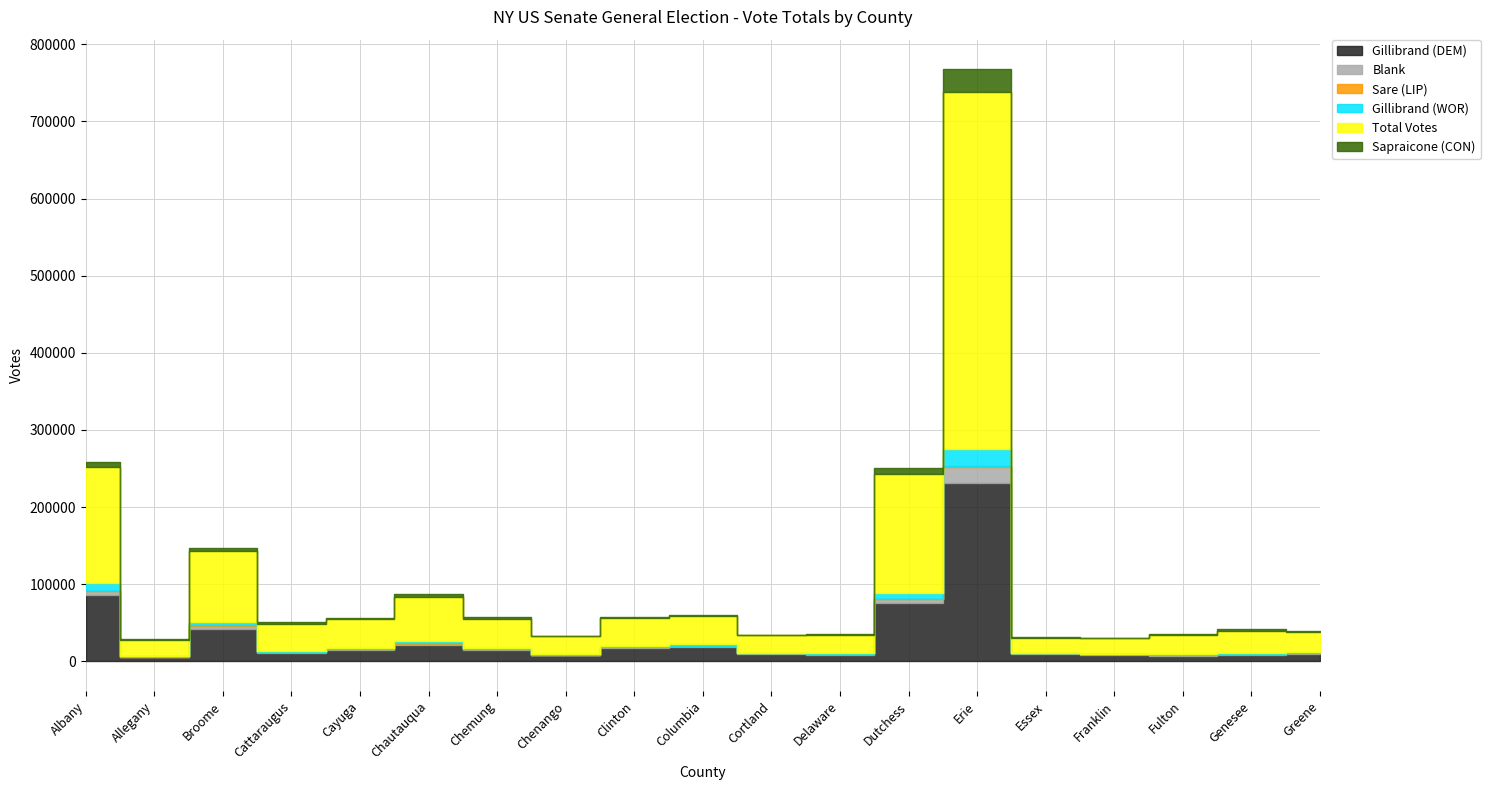

Reading right to left, what are all the values shown in this chart?

Gillibrand (DEM): Greene=9650	Genesee=8711	Fulton=7446	Franklin=8519	Essex=9149	Erie=231473	Dutchess=75540	Delaware=8769	Cortland=9454	Columbia=18715	Clinton=16900	Chenango=7748	Chemung=14632	Chautauqua=20949	Cayuga=14774	Cattaraugus=10926	Broome=42415	Allegany=5568	Albany=85896
Blank: Greene=966	Genesee=1060	Fulton=1326	Franklin=738	Essex=1059	Erie=20401	Dutchess=4807	Delaware=786	Cortland=784	Columbia=845	Clinton=1324	Chenango=933	Chemung=1492	Chautauqua=2200	Cayuga=1266	Cattaraugus=1396	Broome=3800	Allegany=663	Albany=5142
Sare (LIP): Greene=123	Genesee=113	Fulton=85	Franklin=64	Essex=65	Erie=1926	Dutchess=633	Delaware=111	Cortland=124	Columbia=177	Clinton=143	Chenango=102	Chemung=145	Chautauqua=191	Cayuga=151	Cattaraugus=139	Broome=472	Allegany=80	Albany=805
Gillibrand (WOR): Greene=1483	Genesee=1025	Fulton=845	Franklin=838	Essex=883	Erie=21309	Dutchess=7446	Delaware=1083	Cortland=1015	Columbia=2630	Clinton=1714	Chenango=905	Chemung=1203	Chautauqua=2489	Cayuga=1578	Cattaraugus=1246	Broome=4634	Allegany=632	Albany=9335
Total Votes: Greene=25688	Genesee=28821	Fulton=24191	Franklin=19662	Essex=19529	Erie=463575	Dutchess=154575	Delaware=23401	Cortland=22330	Columbia=36326	Clinton=36238	Chenango=22776	Chemung=38000	Chautauqua=57518	Cayuga=36785	Cattaraugus=34523	Broome=91823	Allegany=20588	Albany=151005
Sapraicone (CON): Greene=1684	Genesee=2173	Fulton=1271	Franklin=768	Essex=680	Erie=28878	Dutchess=7198	Delaware=1034	Cortland=1068	Columbia=1870	Clinton=1391	Chenango=988	Chemung=2029	Chautauqua=3954	Cayuga=2296	Cattaraugus=2218	Broome=3721	Allegany=1384	Albany=6352